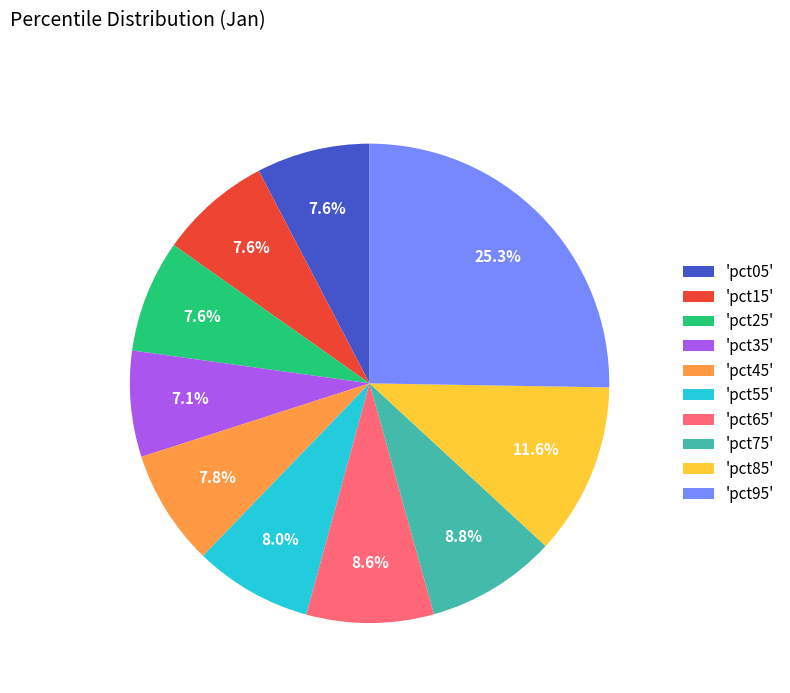

What percentage is NOT represented by 'pct45'?

92.2%